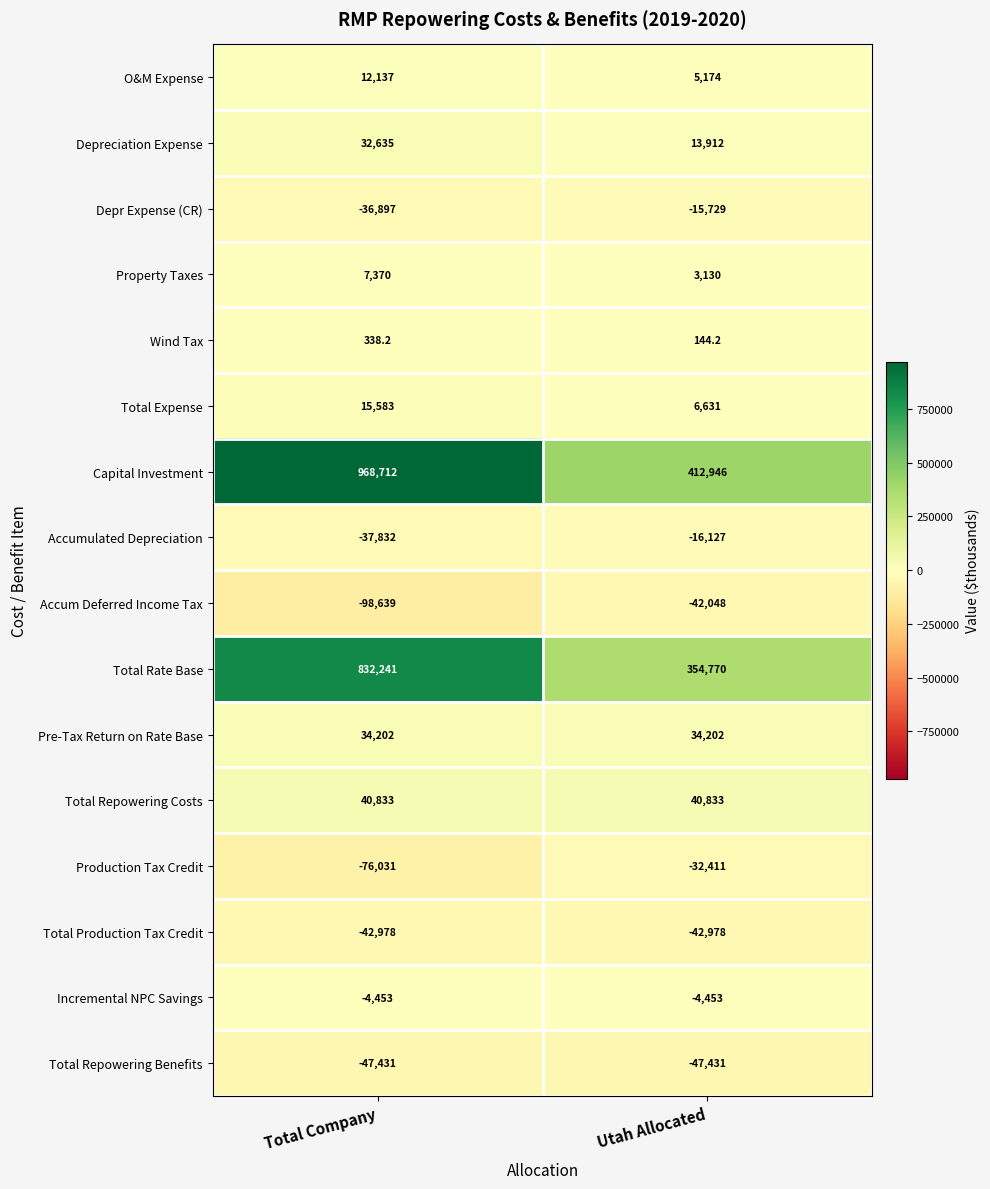

What is the approximate value of Capital Investment at Utah Allocated?

412946.0